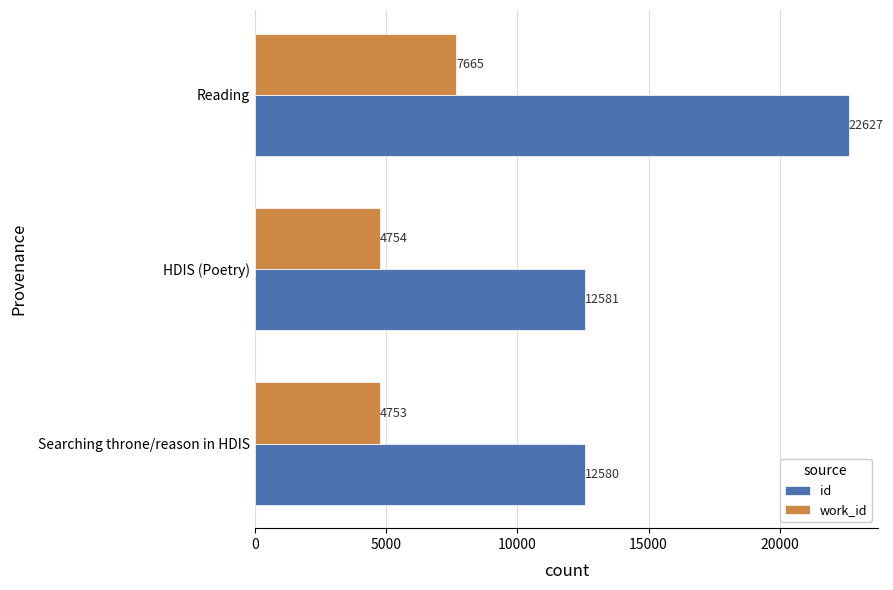

What is the maximum value shown in the chart?

22627